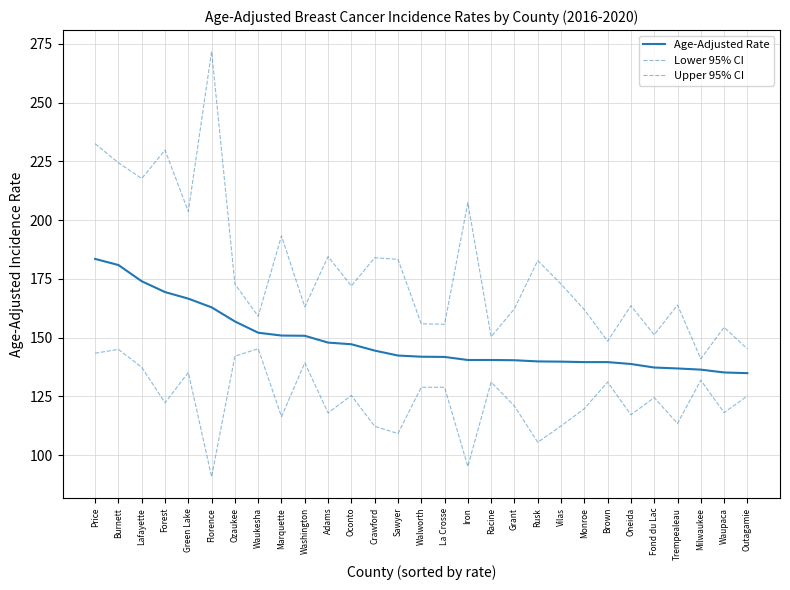

Rank the series at Racine from highest to lowest value.

Upper 95% CI, Age-Adjusted Rate, Lower 95% CI